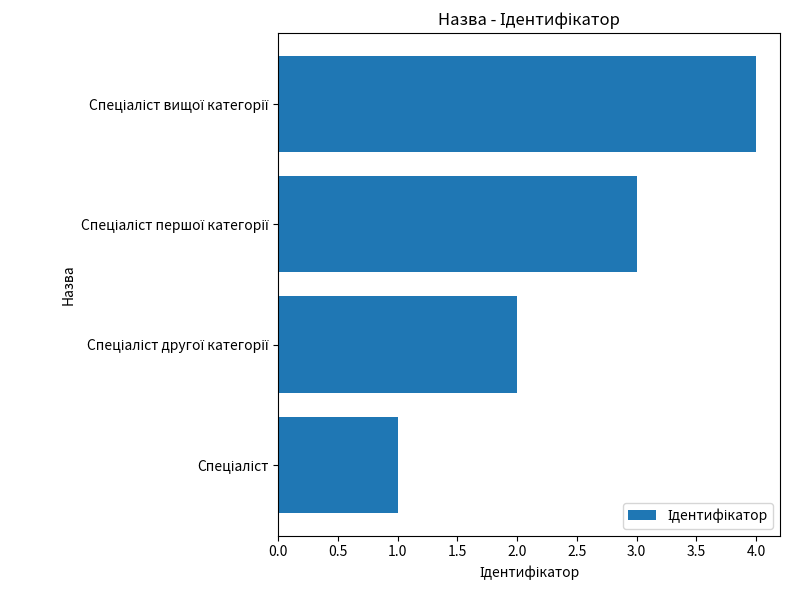

What is the sum of all values?

10